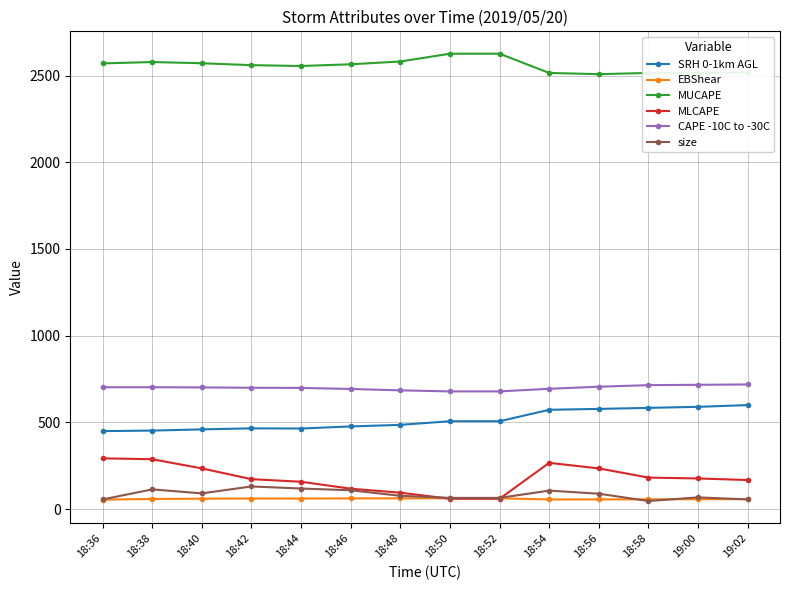

What is the highest value of the EBShear series?

62.9